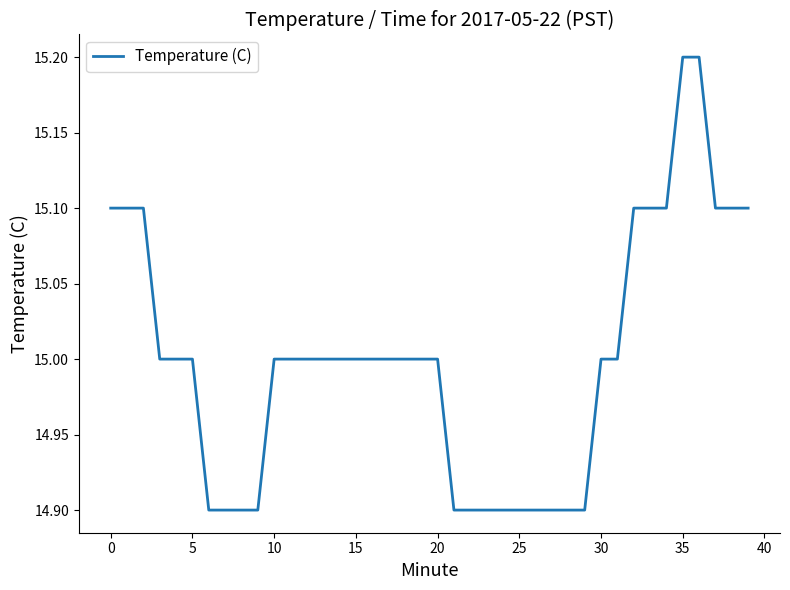

What is the difference between the maximum and minimum values?

0.3